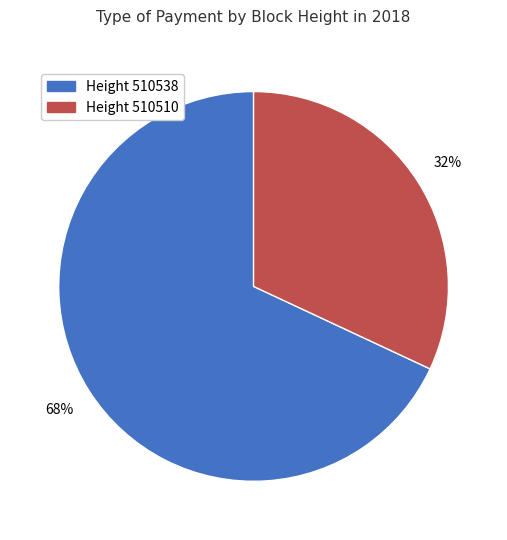

To the nearest percent, what is the average slice percentage?

50%